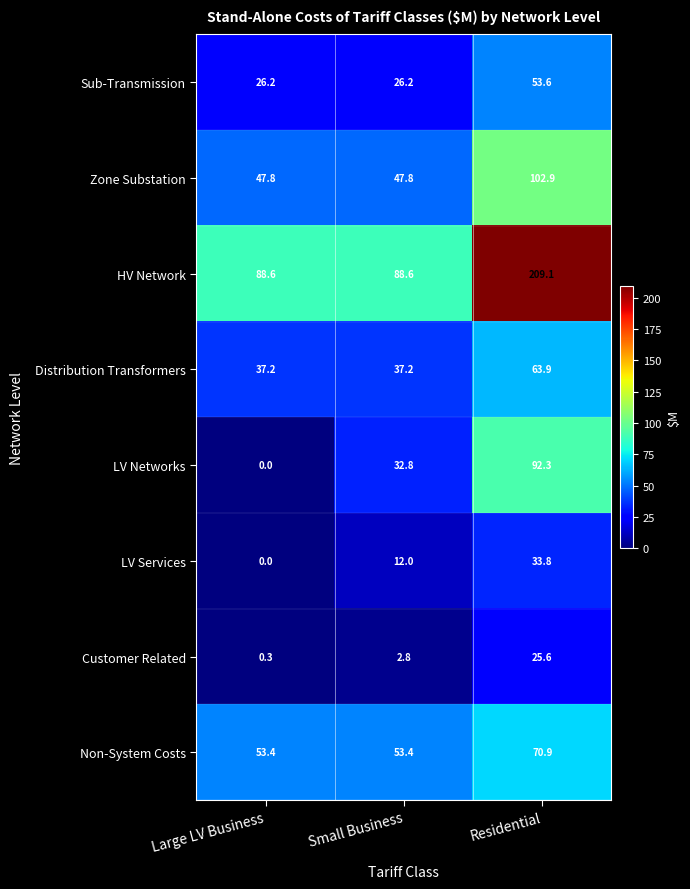

Where is Customer Related nearest to the value 12?

Small Business